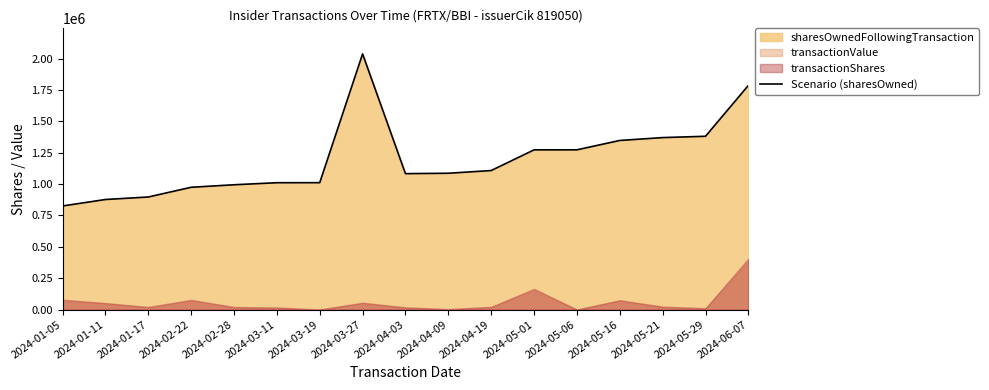

How many interior local peaks (higher than both neighbors) does the data have?

1